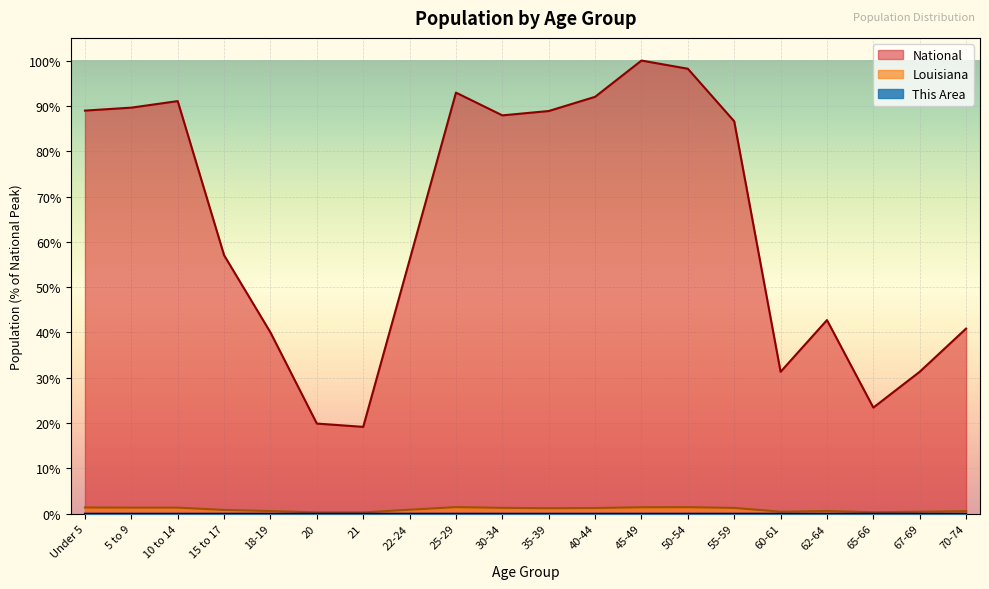

At which category does This Area reach its first local peak?

25-29